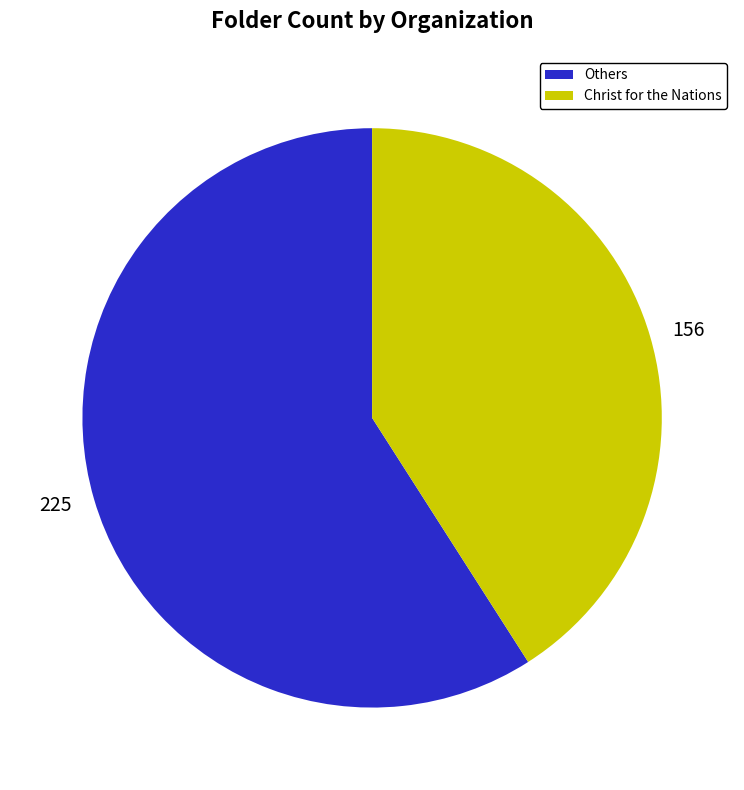

Does any single category account for the majority?

Yes